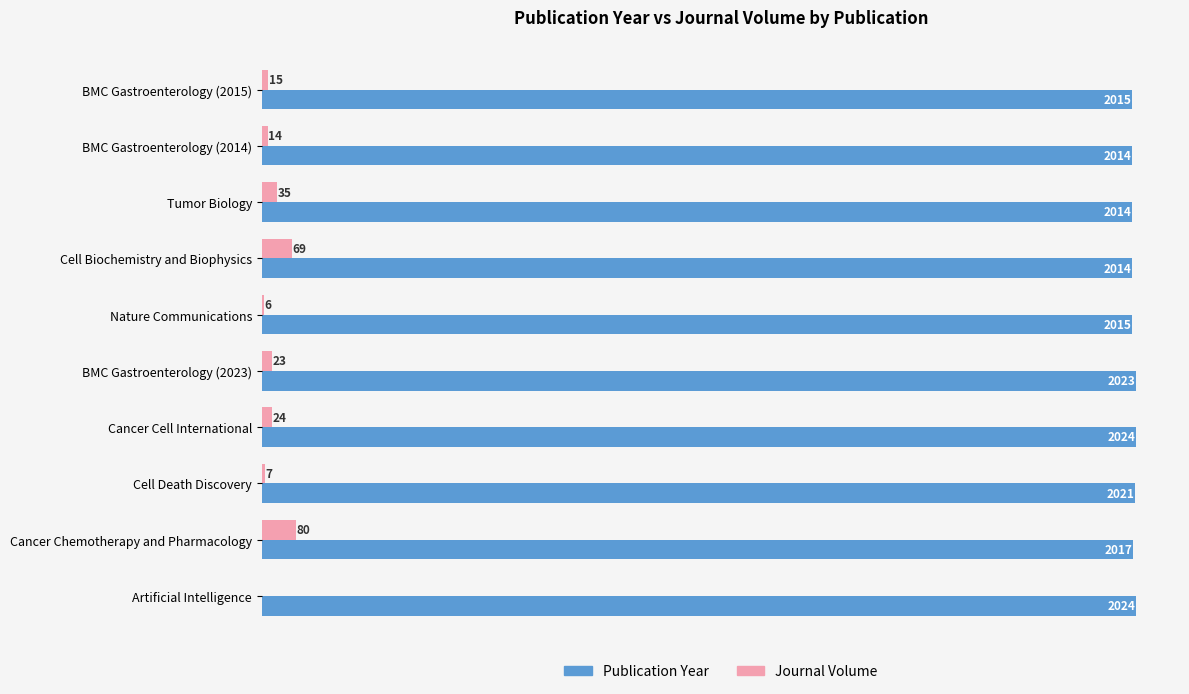

Between BMC Gastroenterology (2023) and Cancer Chemotherapy and Pharmacology, which series saw the biggest shift?

Journal Volume